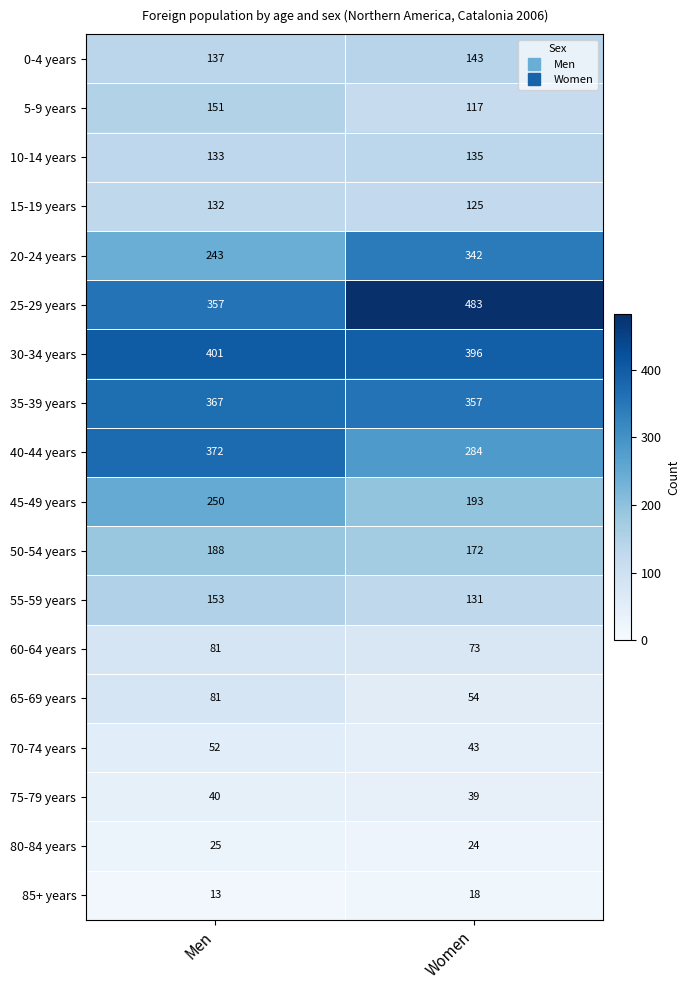

Which label corresponds to the smallest value in the chart?

Men